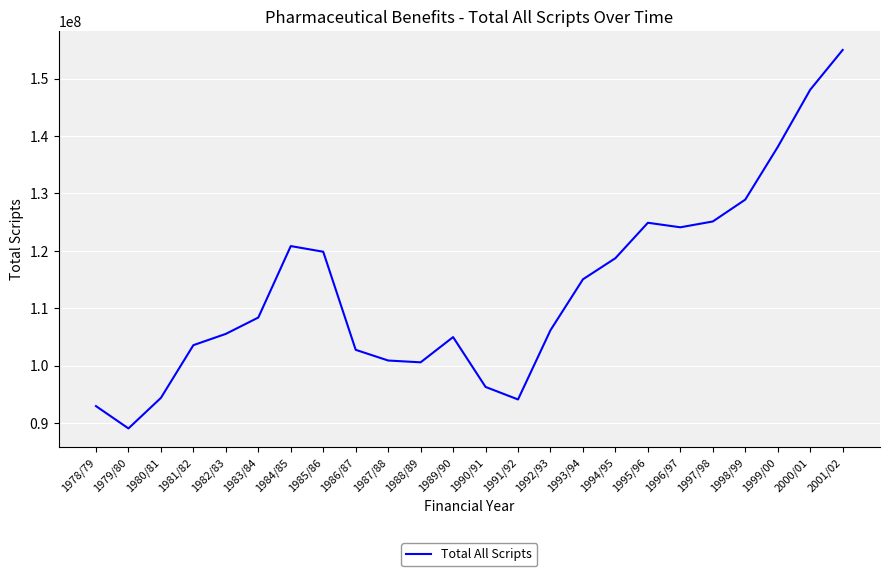

What is the approximate value at 1996/97?

124099563